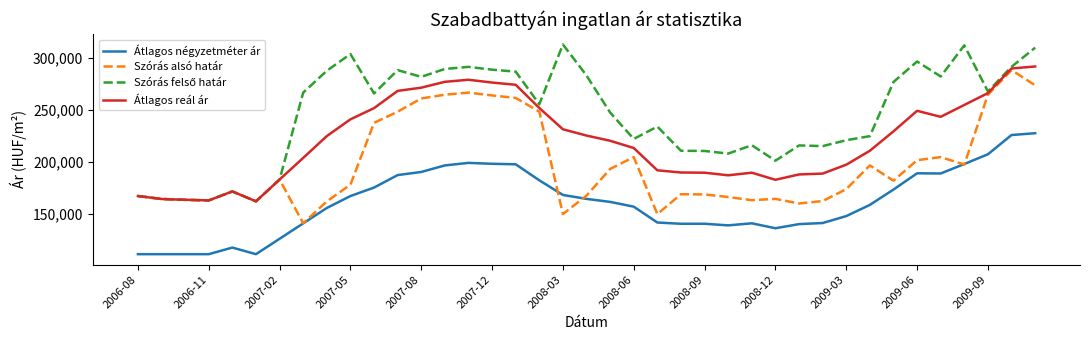

How many values in the Átlagos reál ár series are below 220236?

19